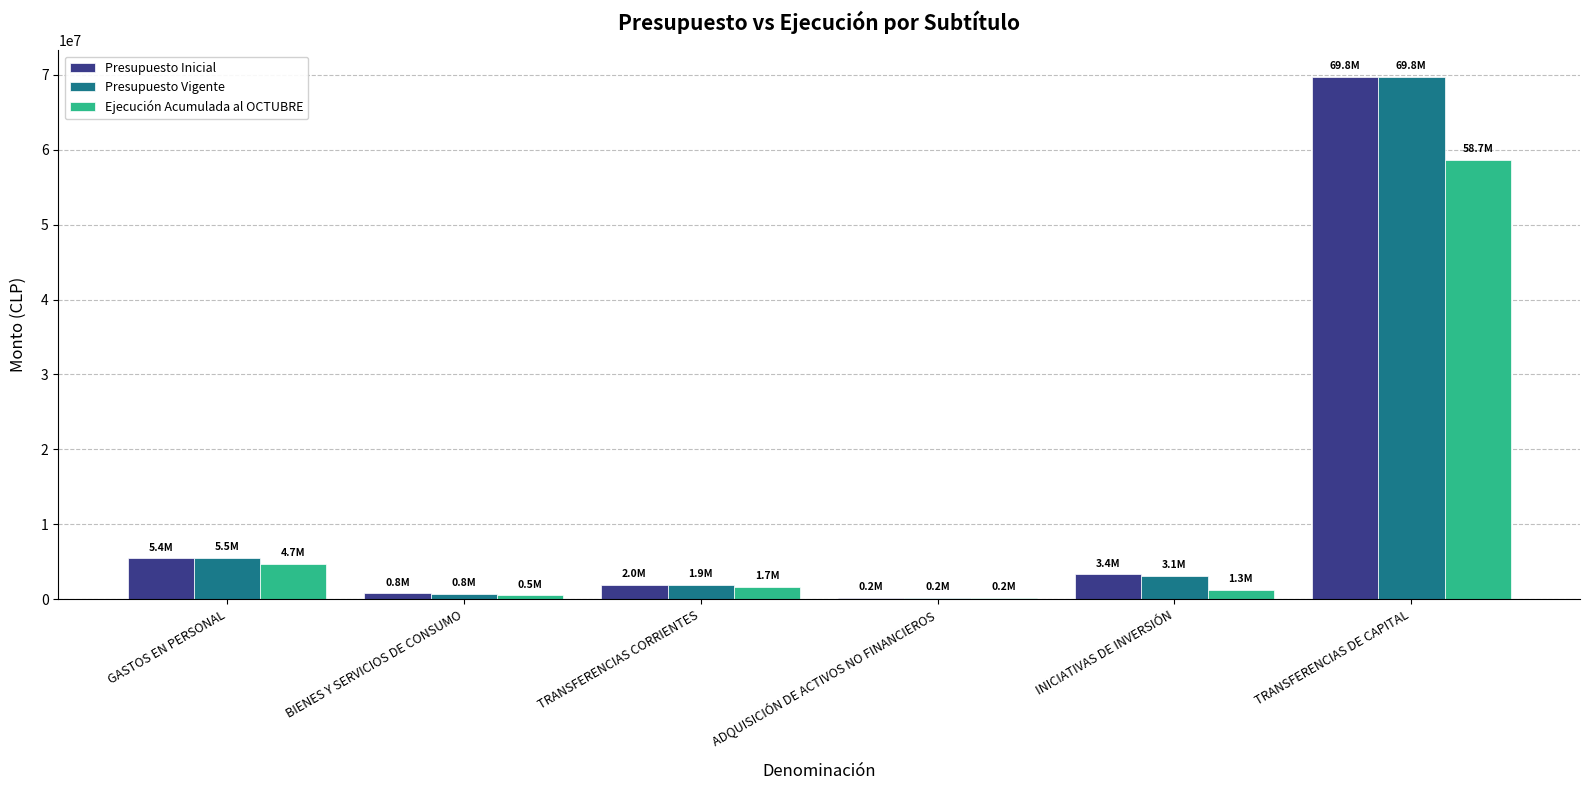

What is the sum of all Presupuesto Vigente values?

81310234